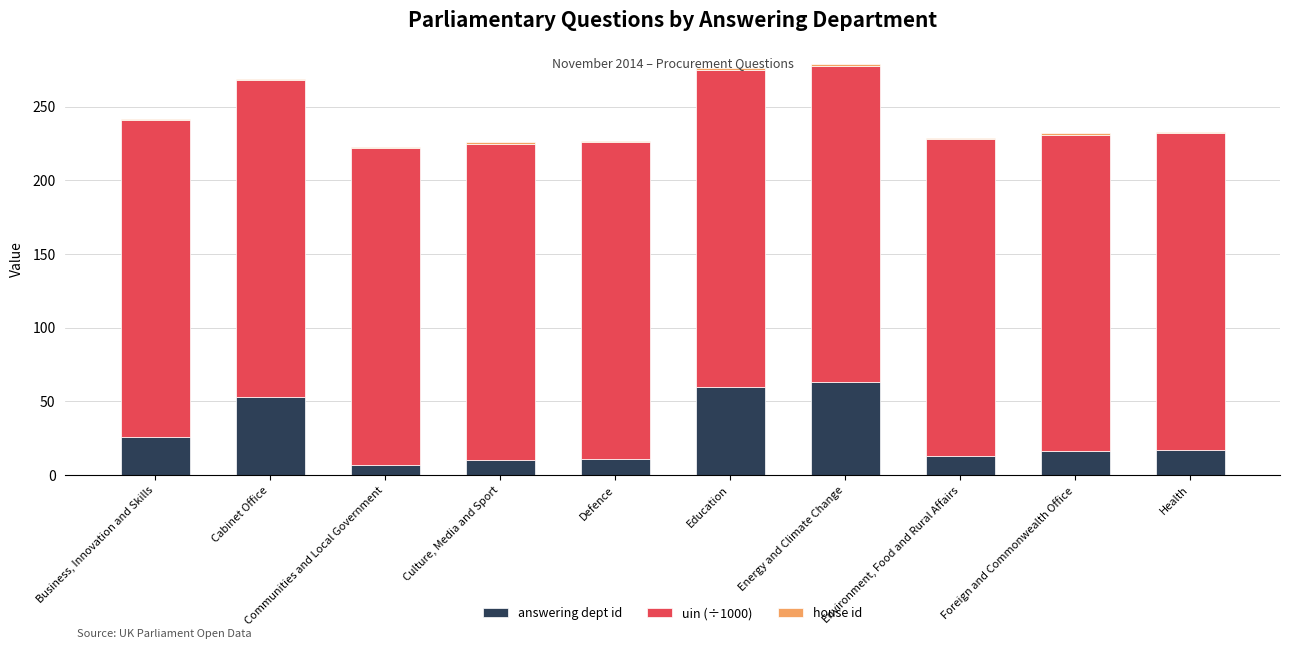

What is the sum of all house id values?

10.0